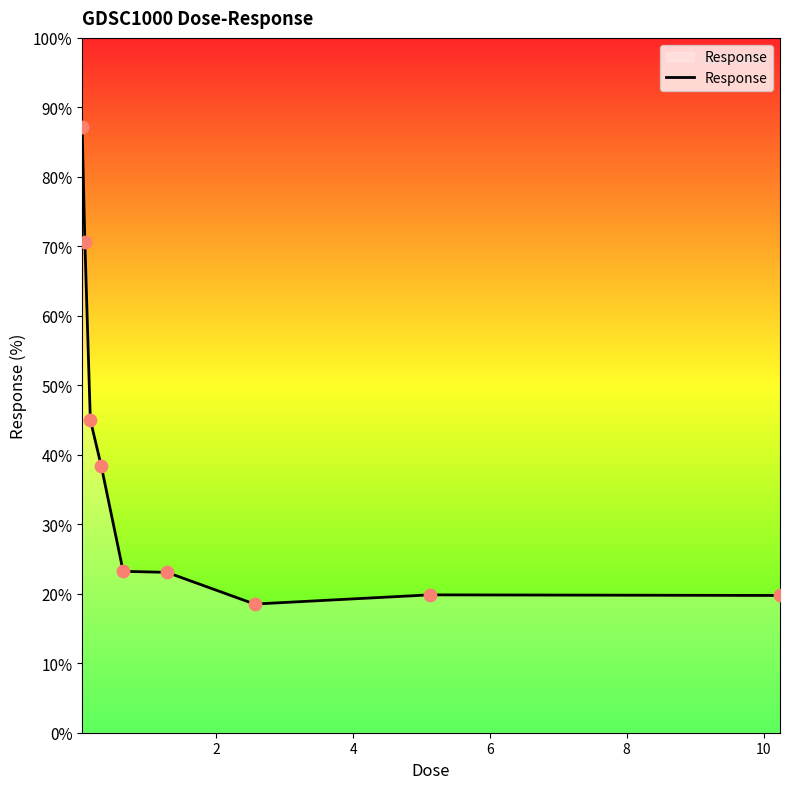

What is the greatest value displayed?

87.2